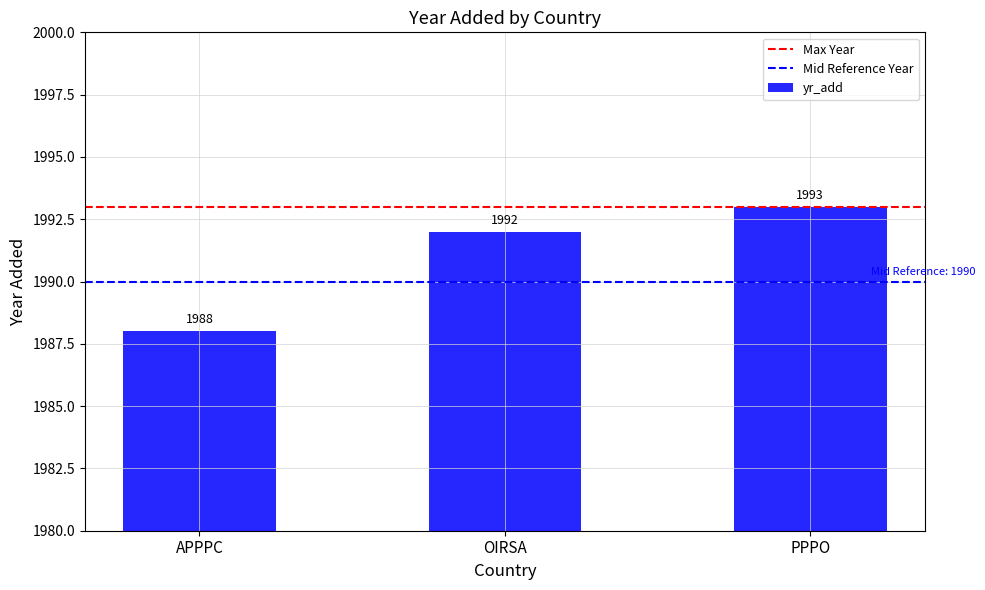

Reading left to right, list all the values displayed in this chart.

1988	1992	1993